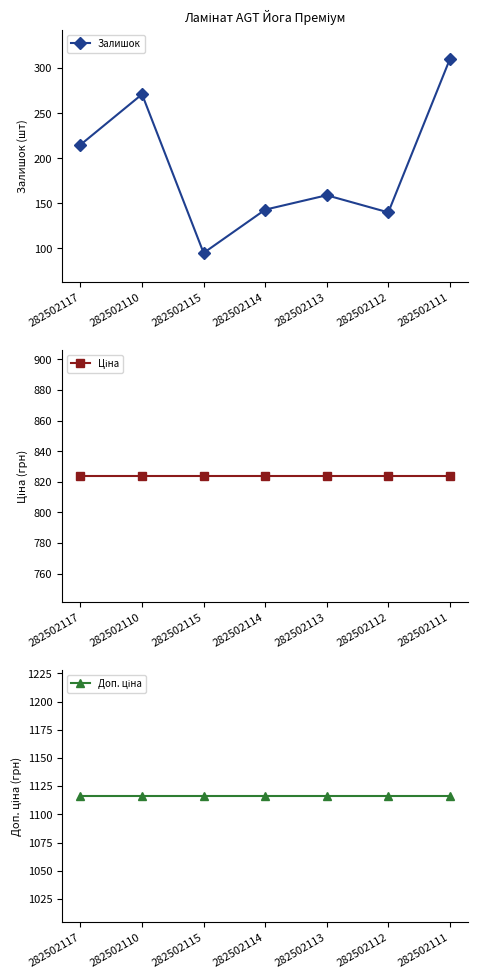

What are all the series names shown in the legend?

Залишок, Ціна, Доп. ціна